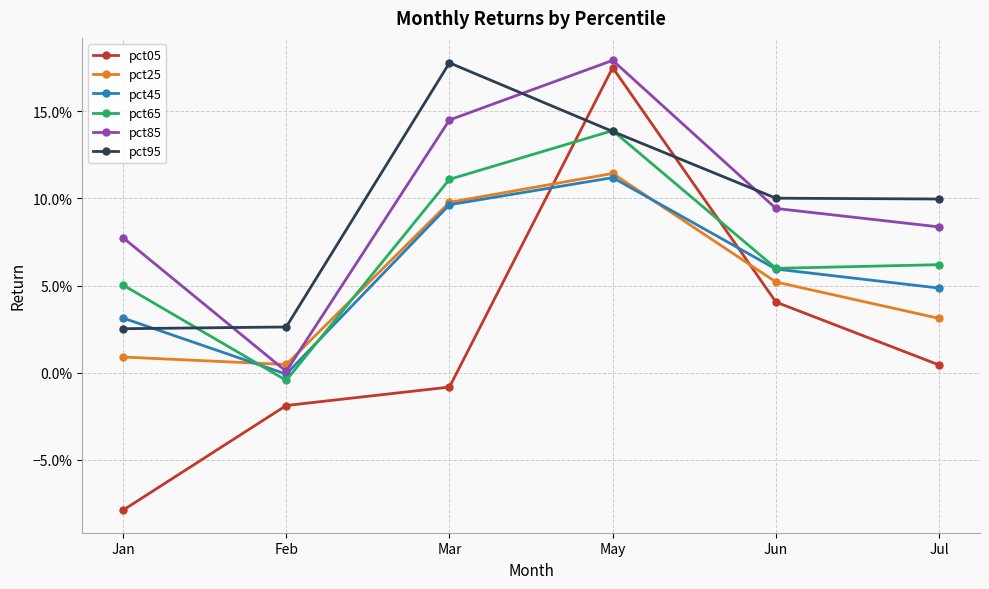

Between which two adjacent categories do pct95 and pct65 first intersect?

Jan and Feb